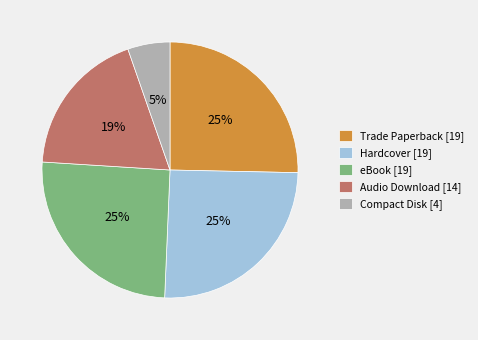

Is it true that eBook is 25% of the pie?

True